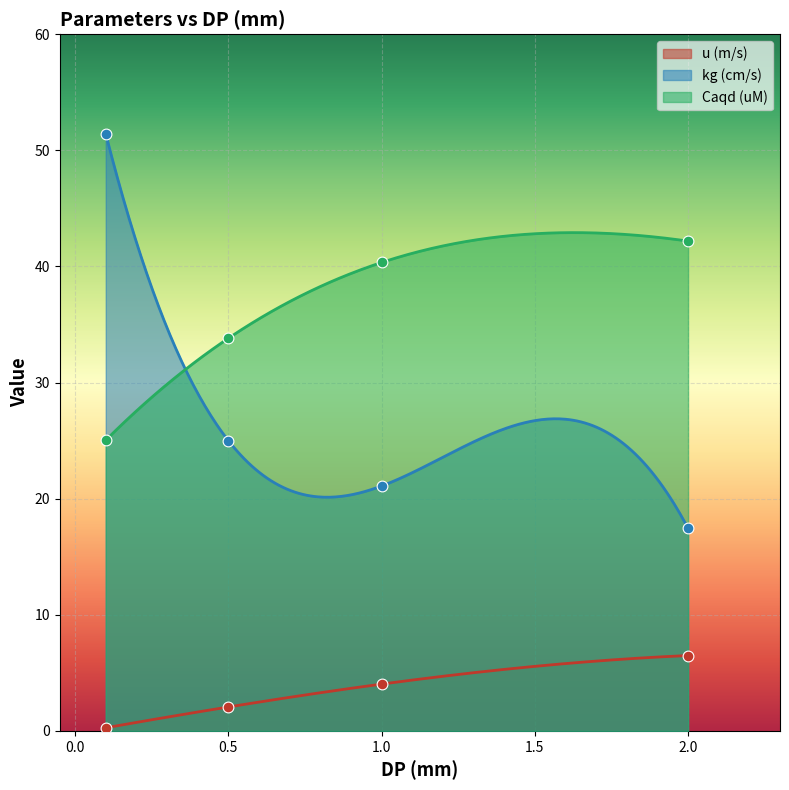

At how many categories does at least one series exceed 22?

4